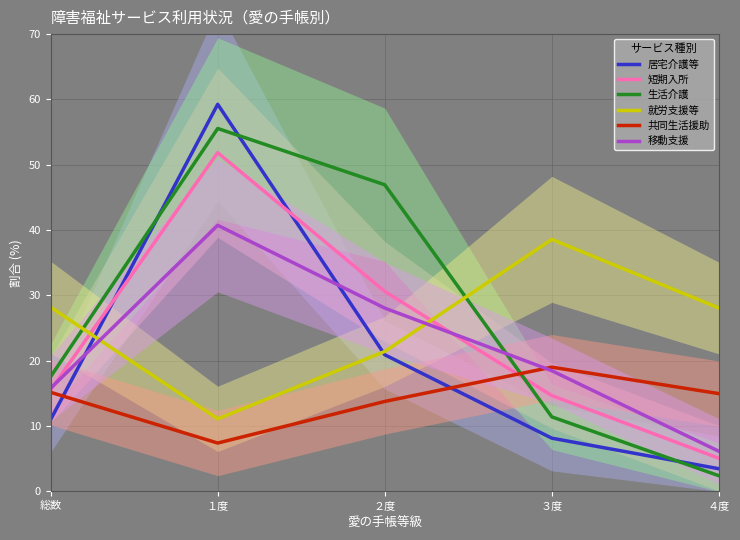

Which series has the largest total across all categories?

生活介護